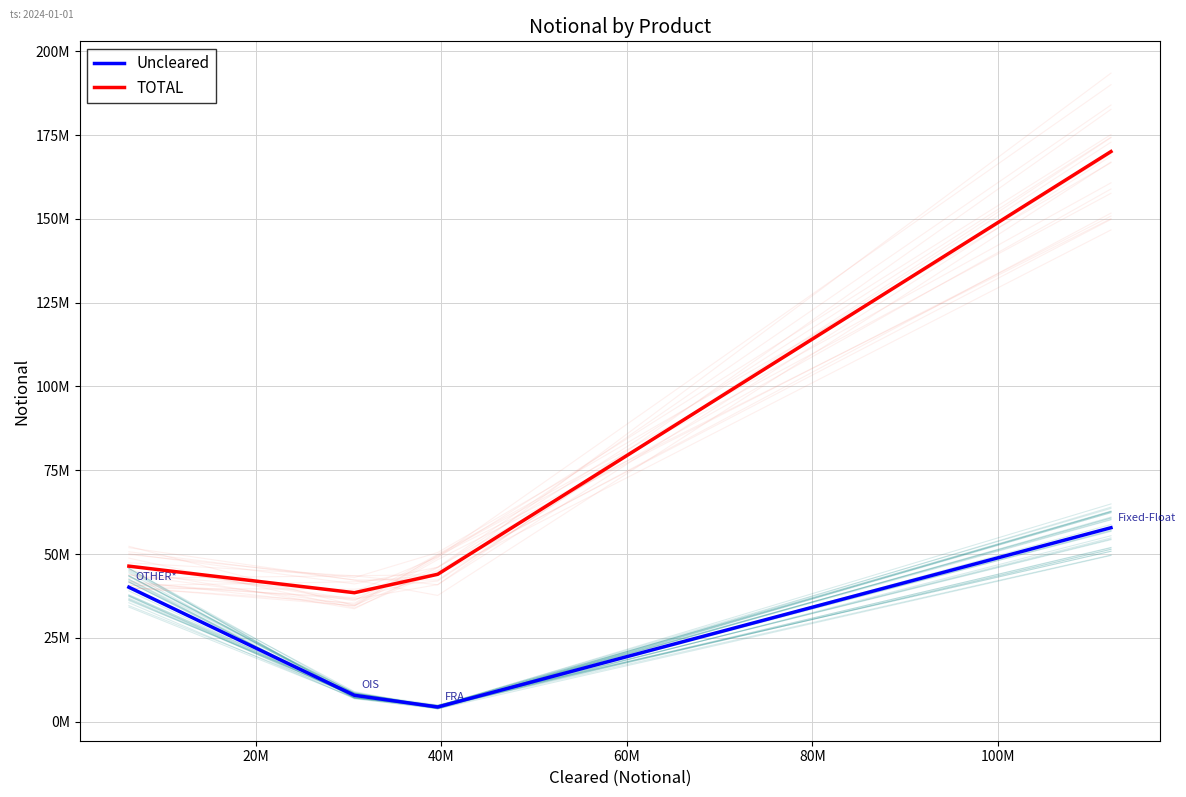

How many values in the TOTAL series exceed 46397794?

1